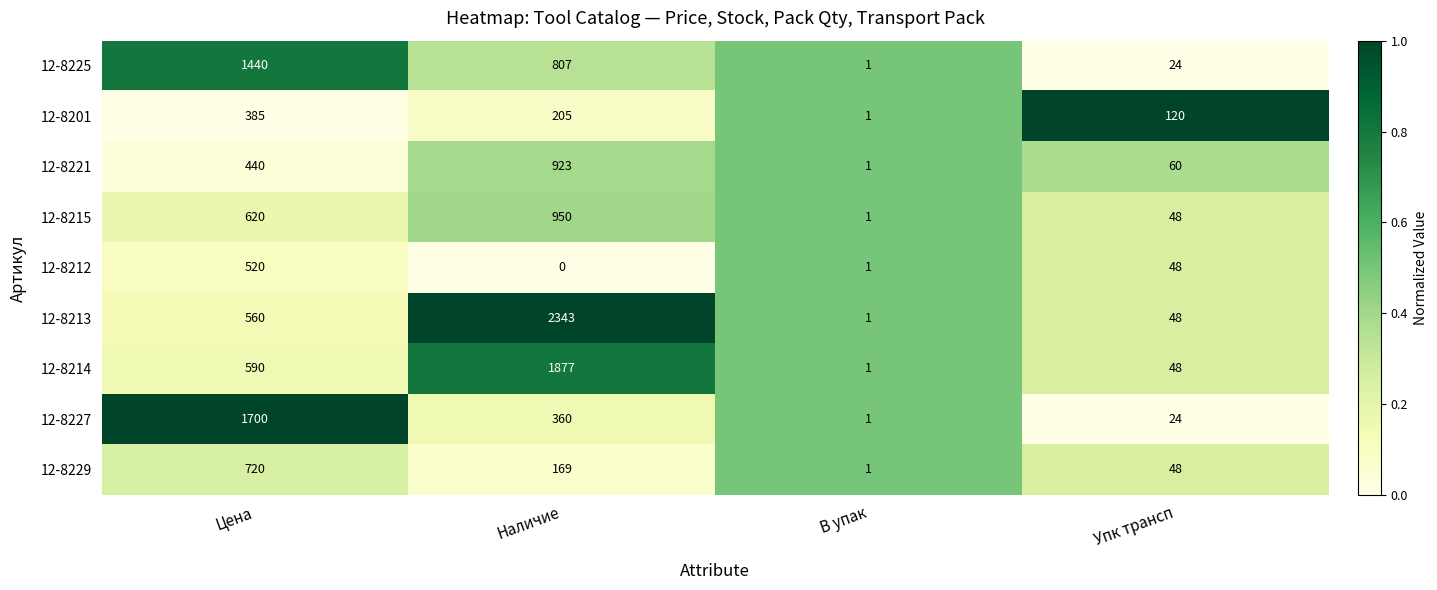

Which series has the largest range (max minus min)?

12-8213